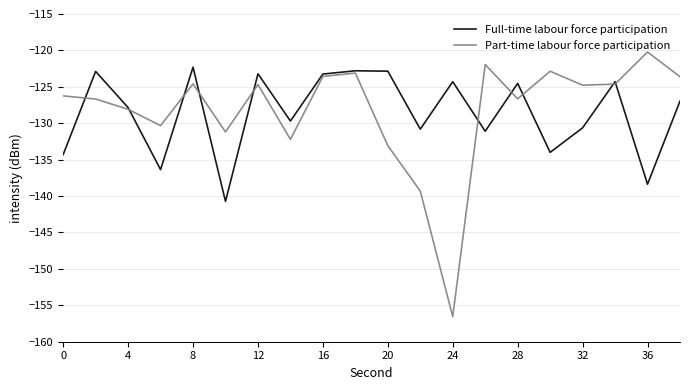

What is the maximum value for Full-time labour force participation?

-122.3